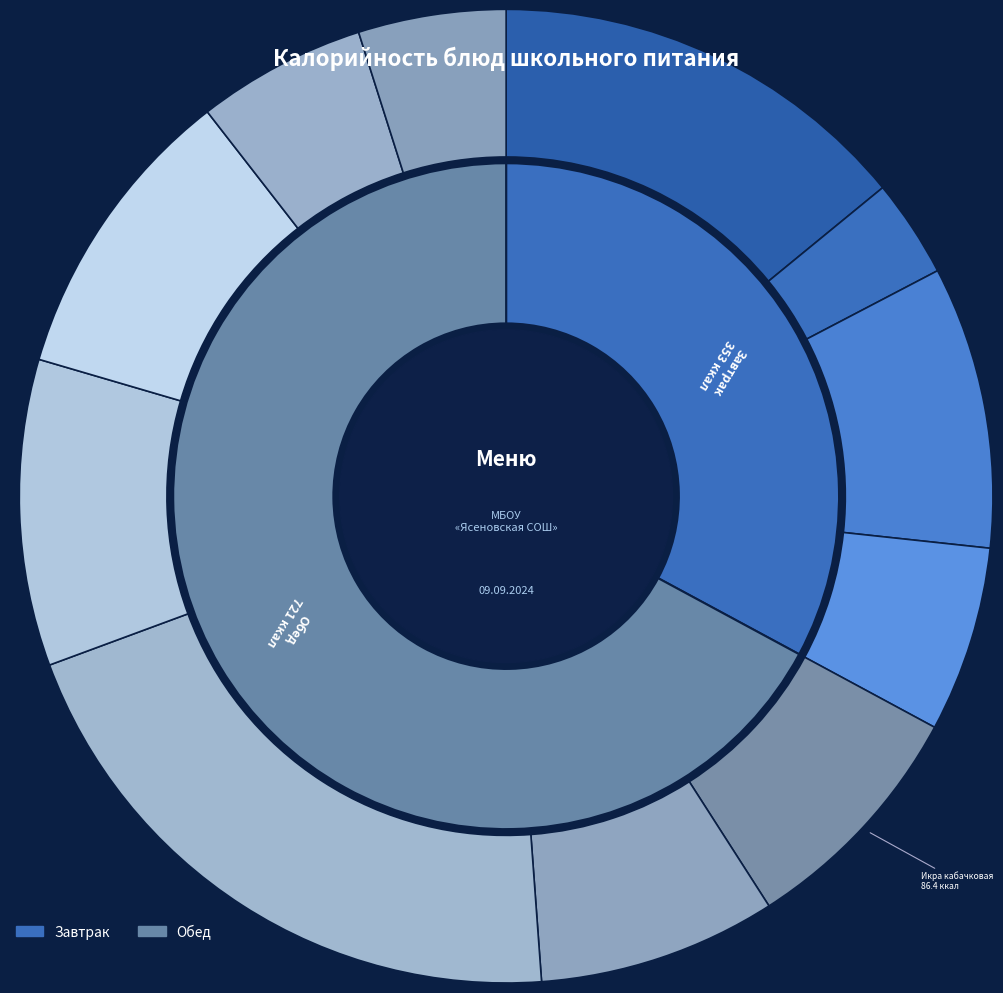

Does Чай с сахаром account for over 50% of the chart?

No